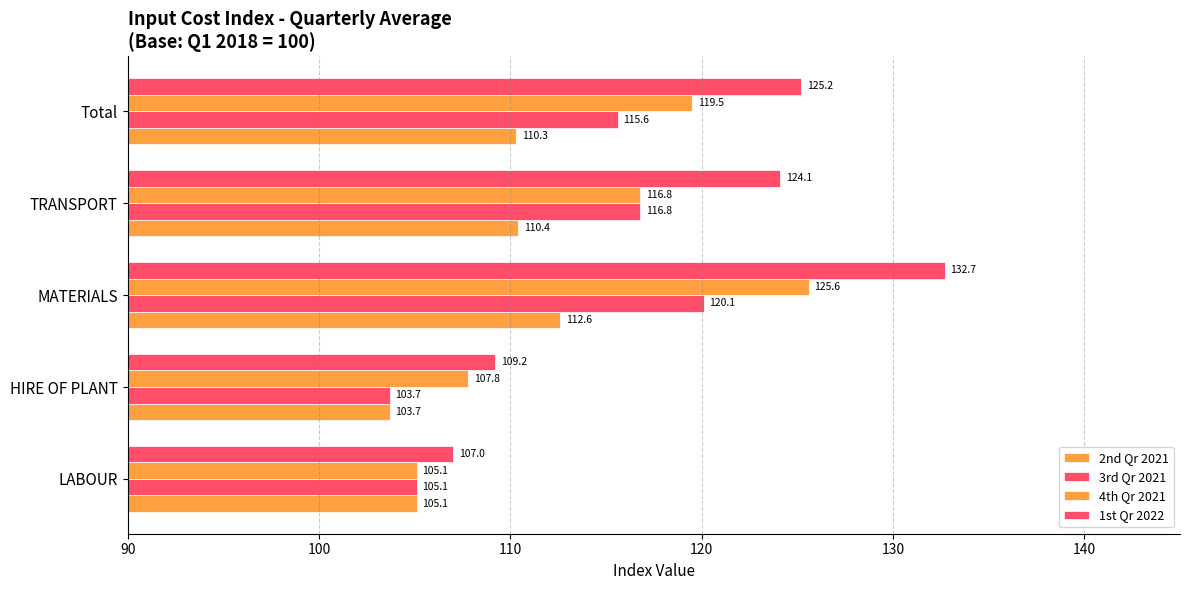

What is the smallest value displayed?

103.7